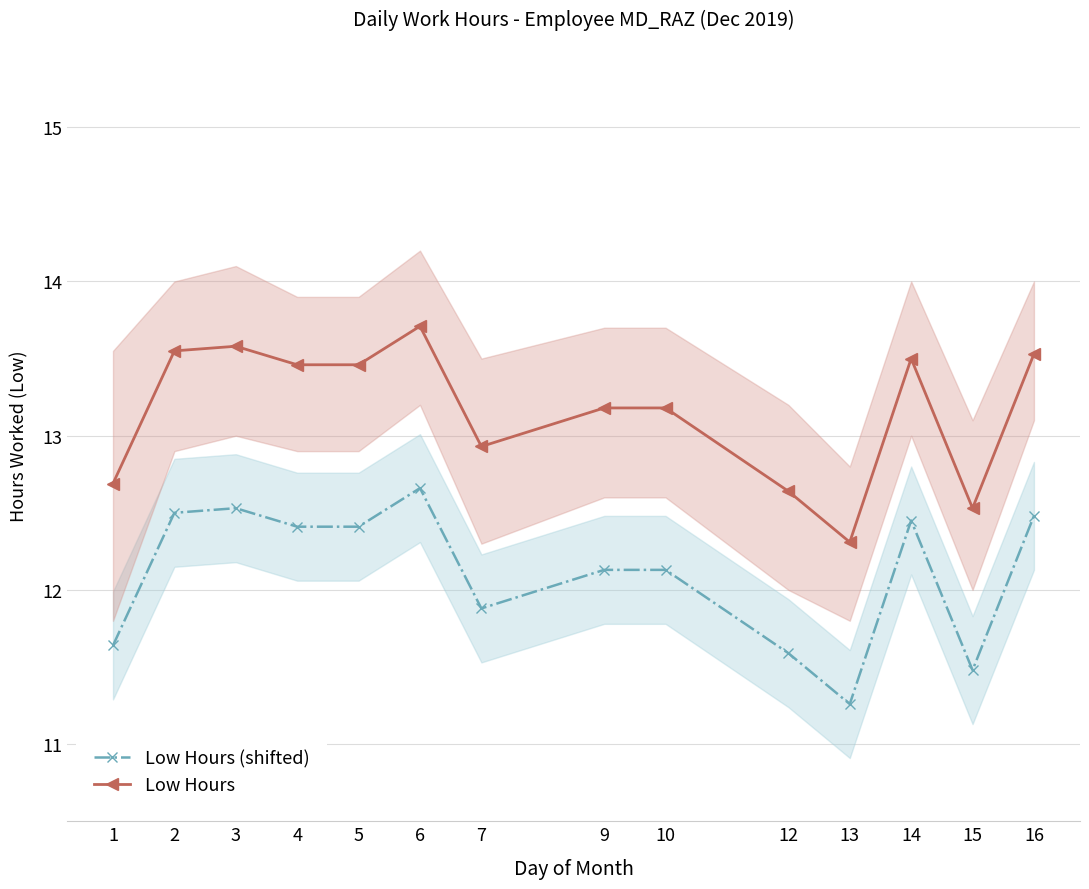

Is the value of Low Hours at 2 greater than the value of Low Hours (shifted) at 12?

Yes